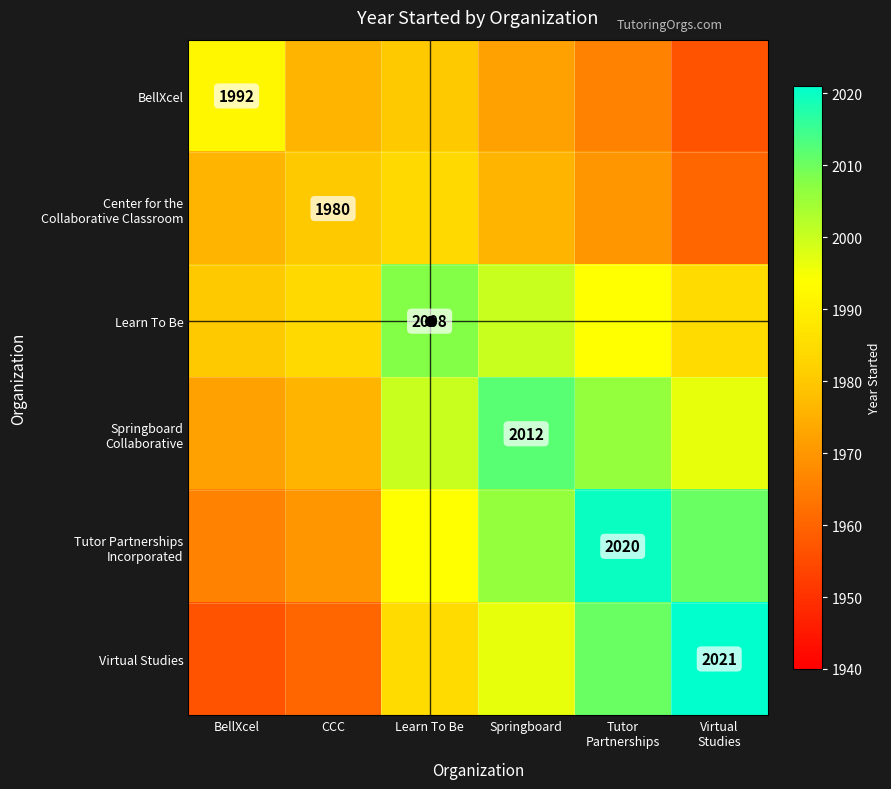

What is the total value across all series at Virtual
Studies?

11929.5